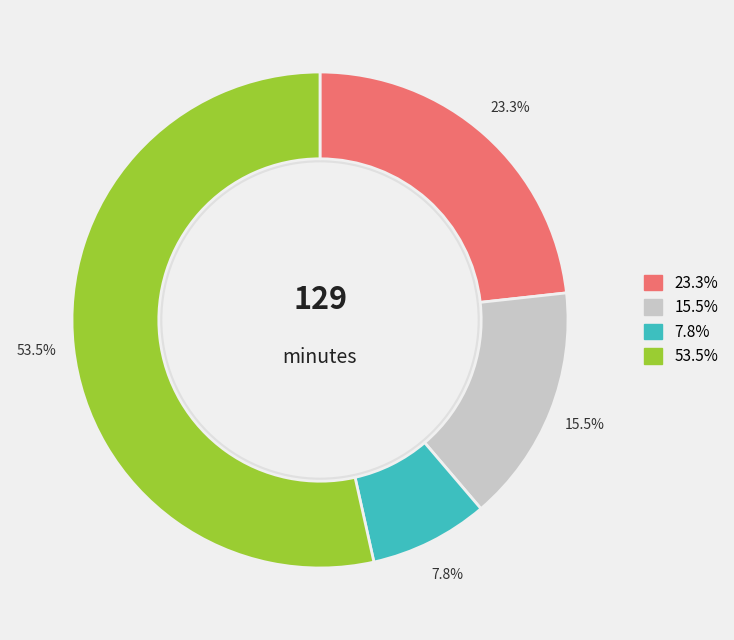

Is there a majority slice in this chart?

Yes